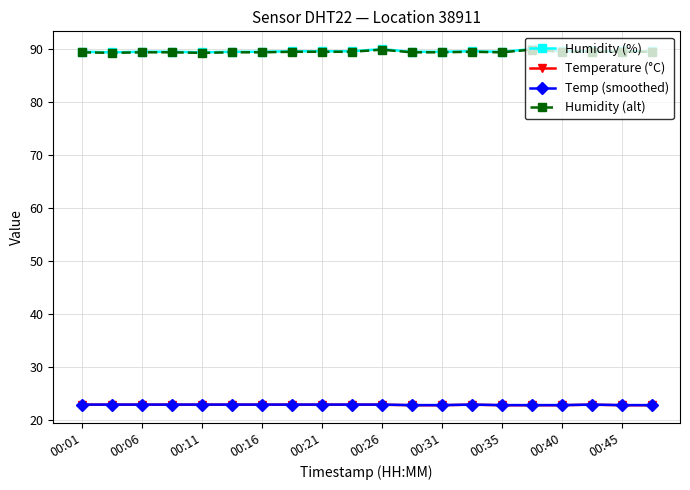

How many data points does each series have?

20